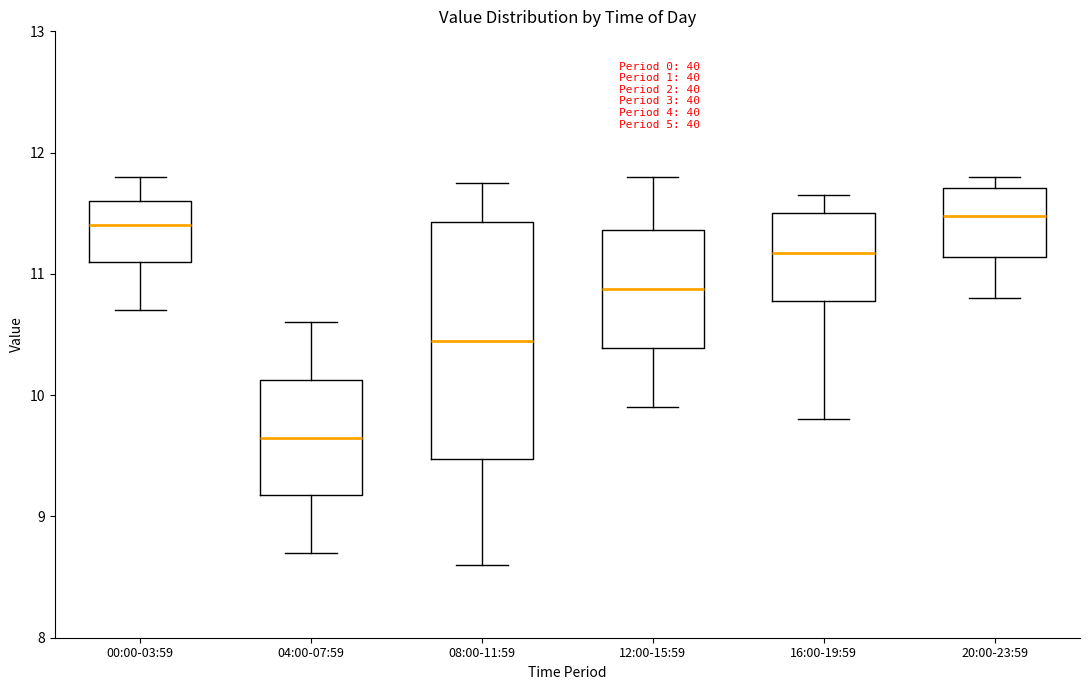

Which box is the tallest, from its lower edge to its upper edge?

08:00-11:59